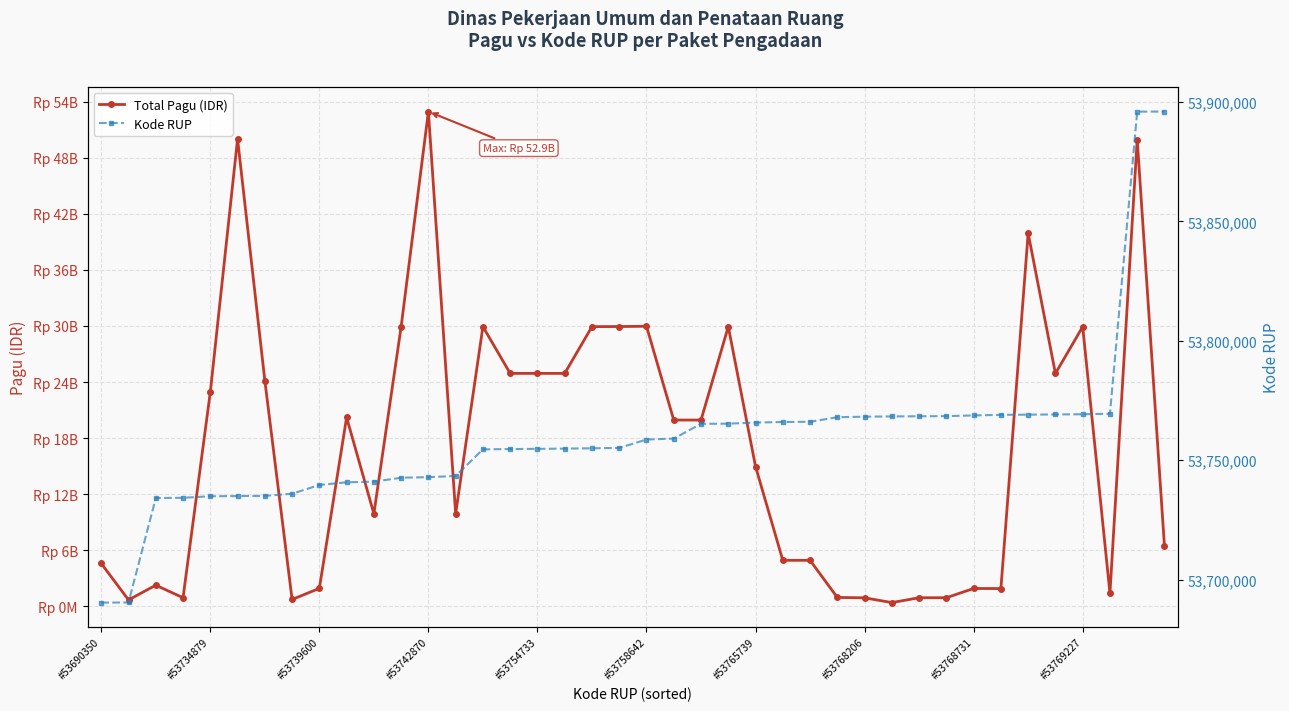

Rank the series at #53768206 from lowest to highest value.

Kode RUP, Total Pagu (IDR)